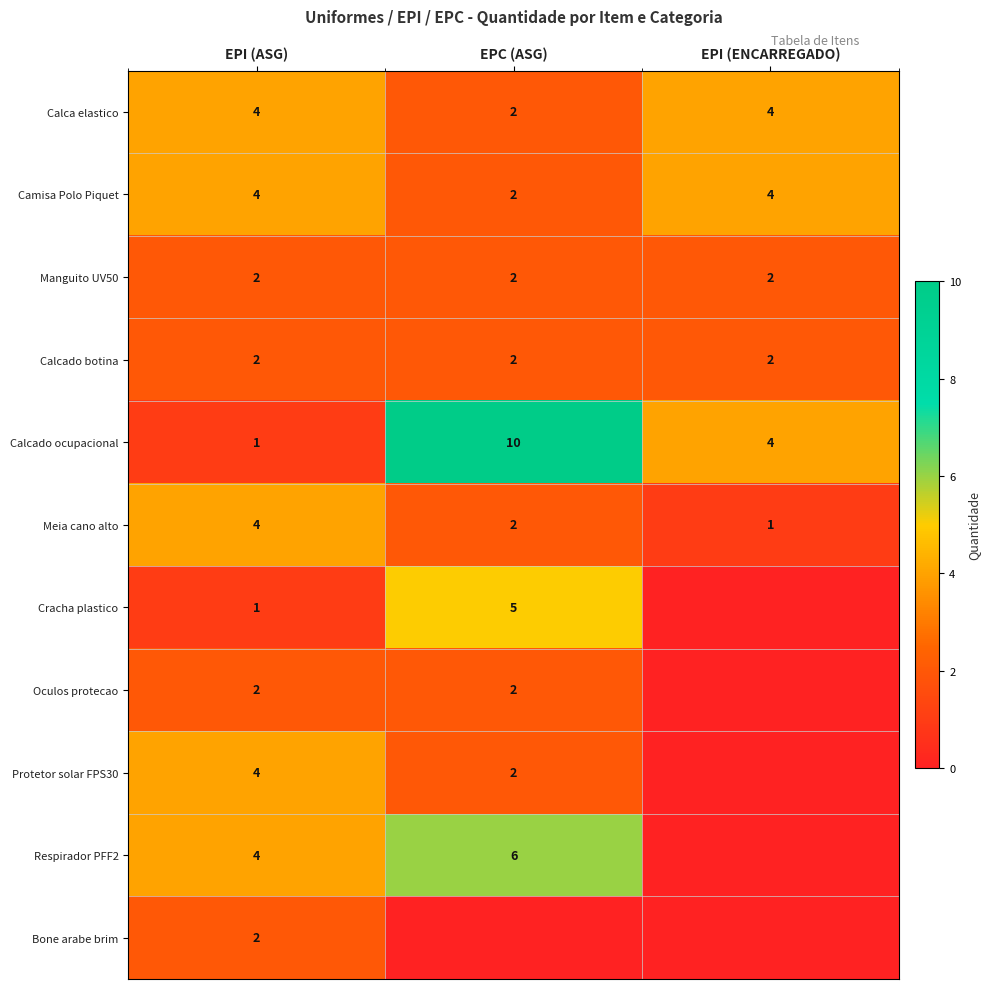

True or false: Calca elastico has a value of 4 at EPI (ENCARREGADO).

True